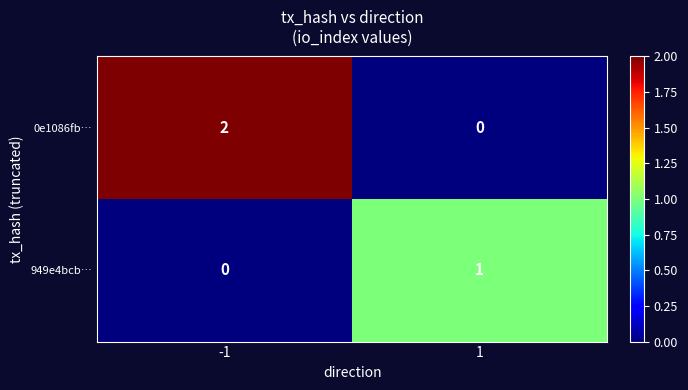

Between -1 and 1, which series saw the biggest shift?

0e1086fb…